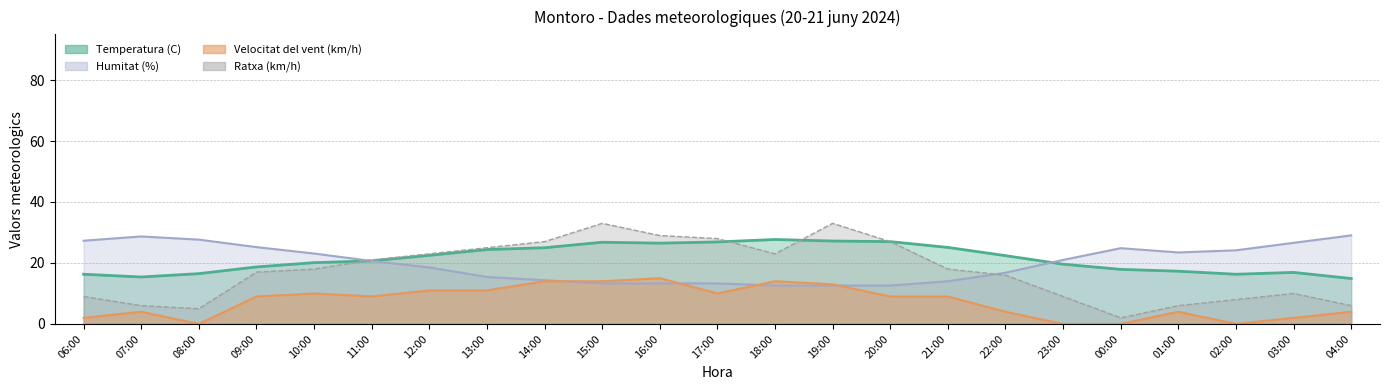

What is the label of the 4th point from the left?

09:00